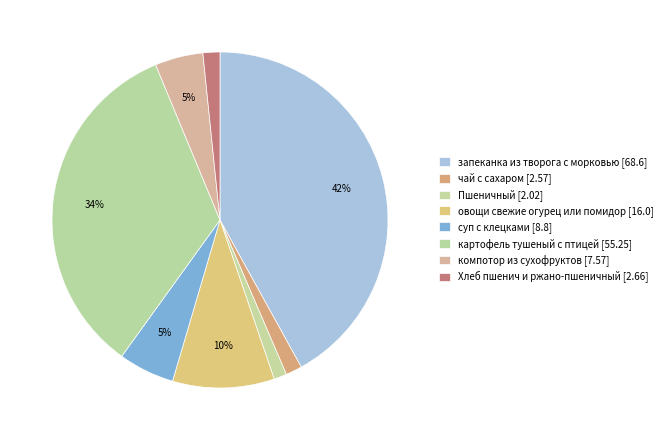

Count the number of slices in the pie.

8